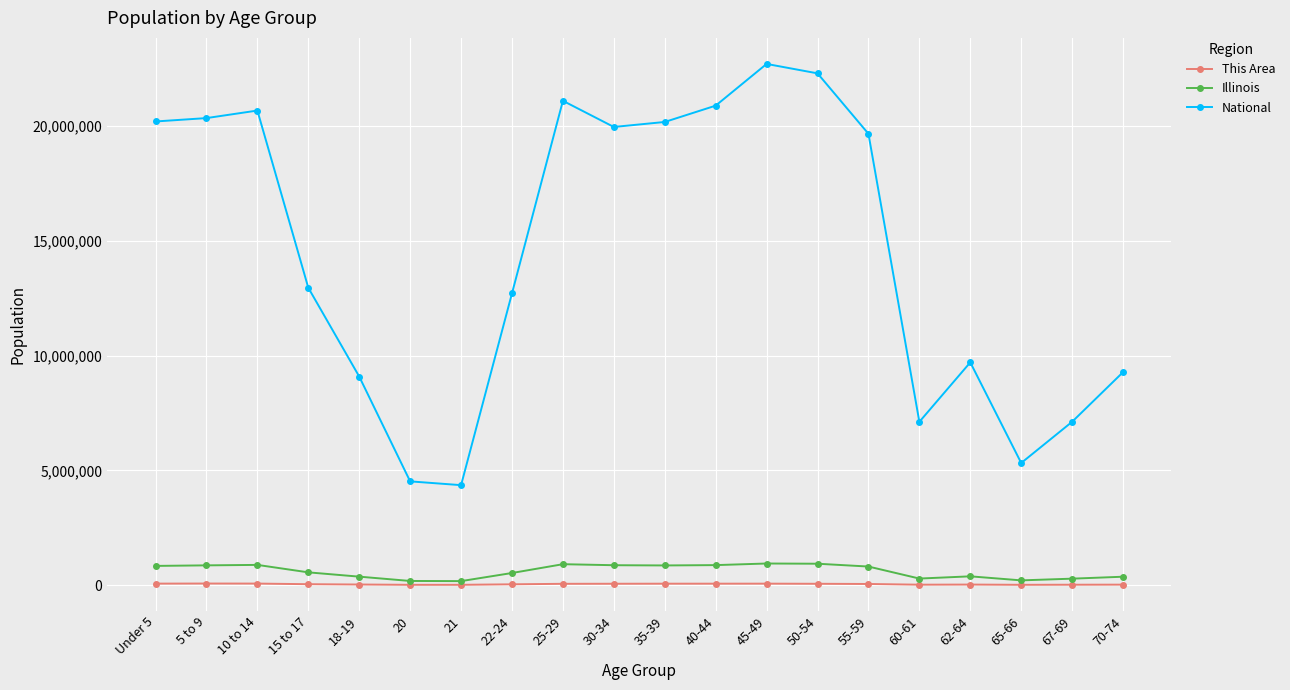

What is the sum of all This Area values?

804749